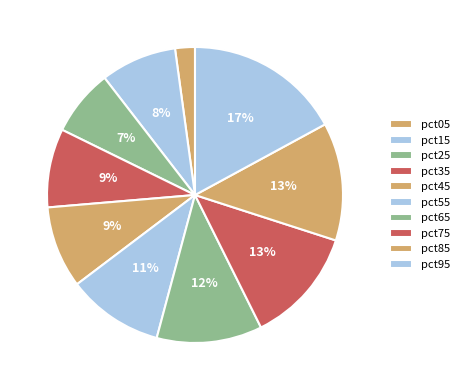

Count the number of slices in the pie.

10